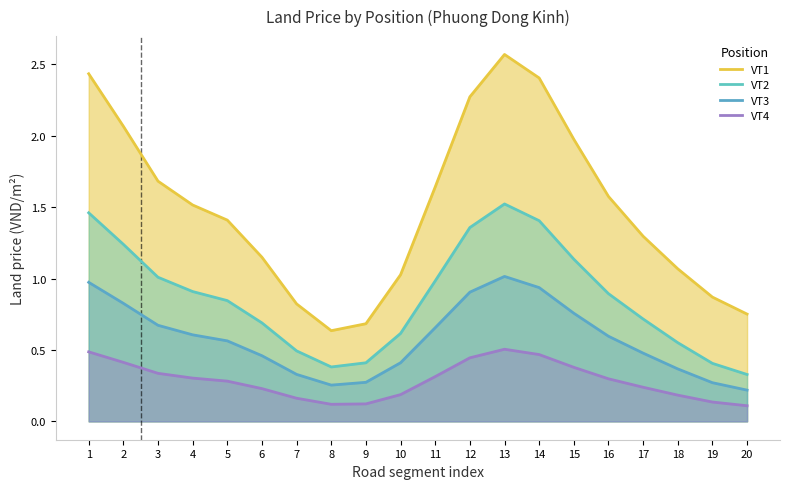

The value of VT1 at 10 is 1.0. True or false?

True